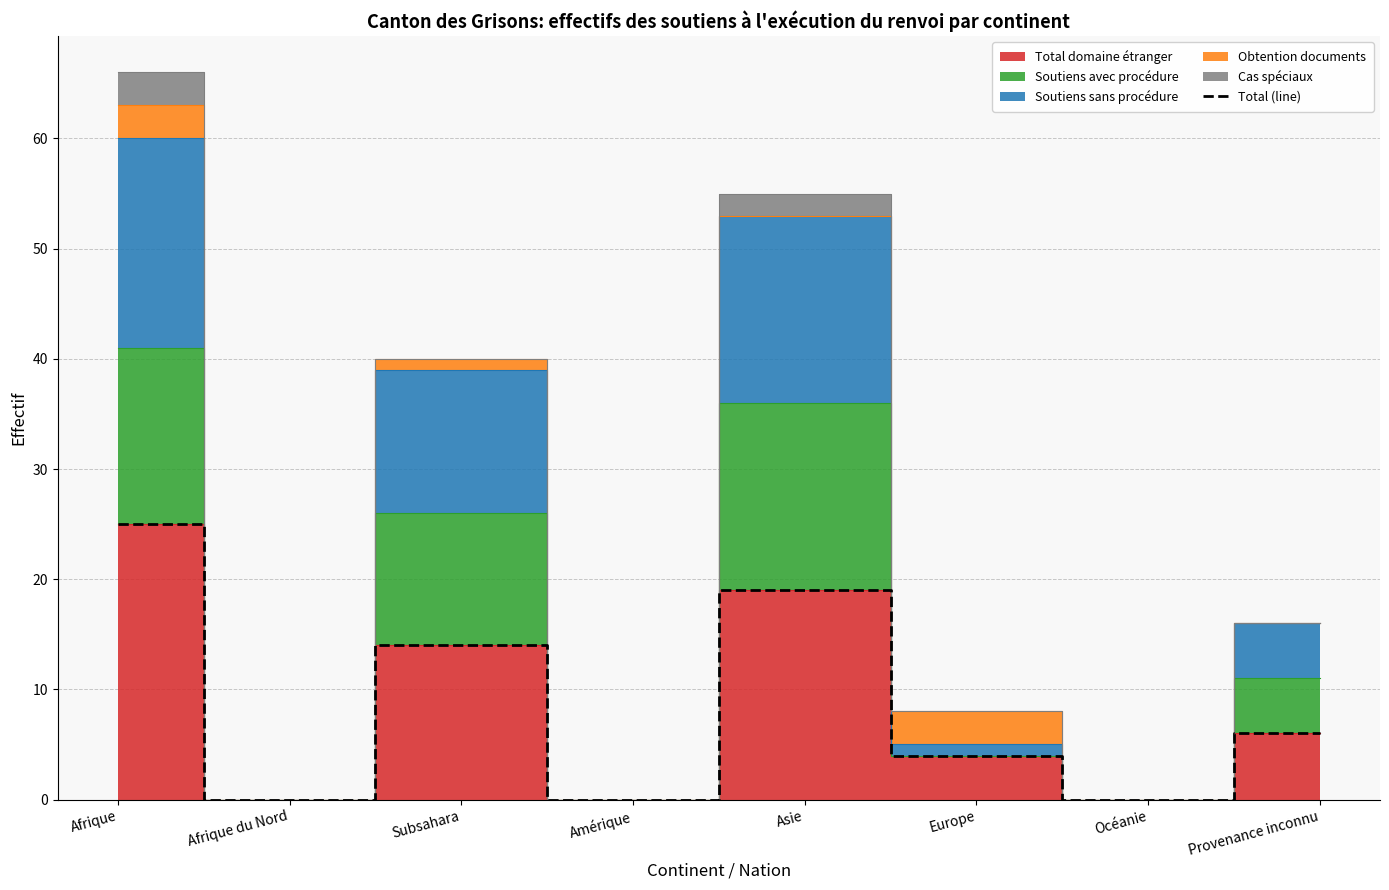

Is this an area chart (filled region under the line)?

No